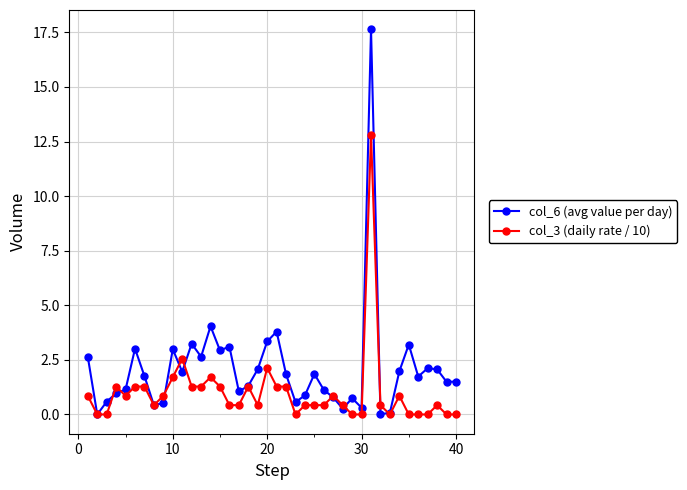

After their last crossing, which series has the higher values: col_6 (avg value per day) or col_3 (daily rate / 10)?

col_6 (avg value per day)